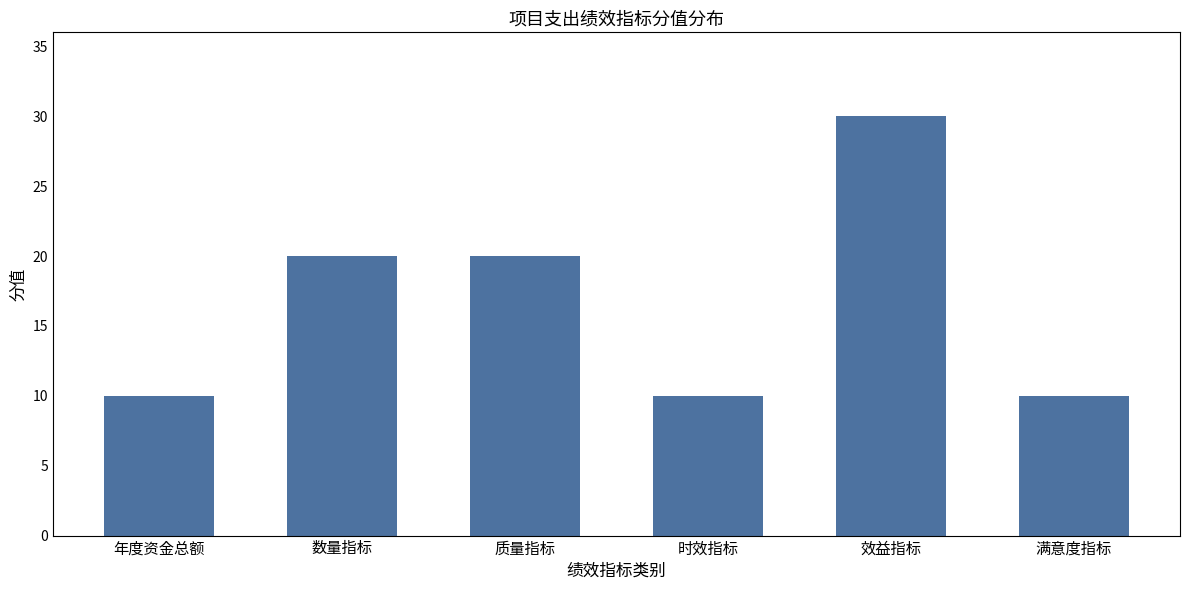

Reading left to right, transcribe all the data shown in this chart.

10	20	20	10	30	10